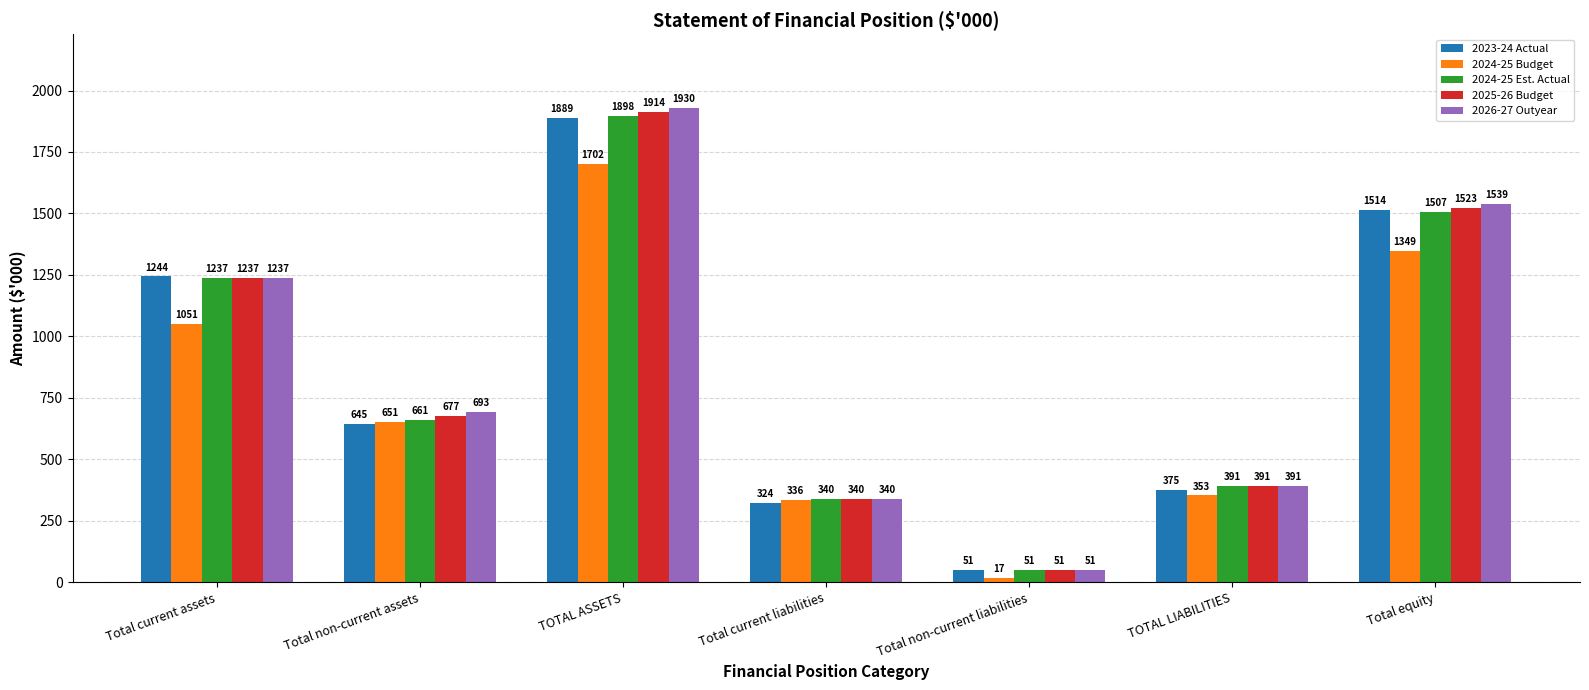

What is the total value across all series at Total current liabilities?

1680